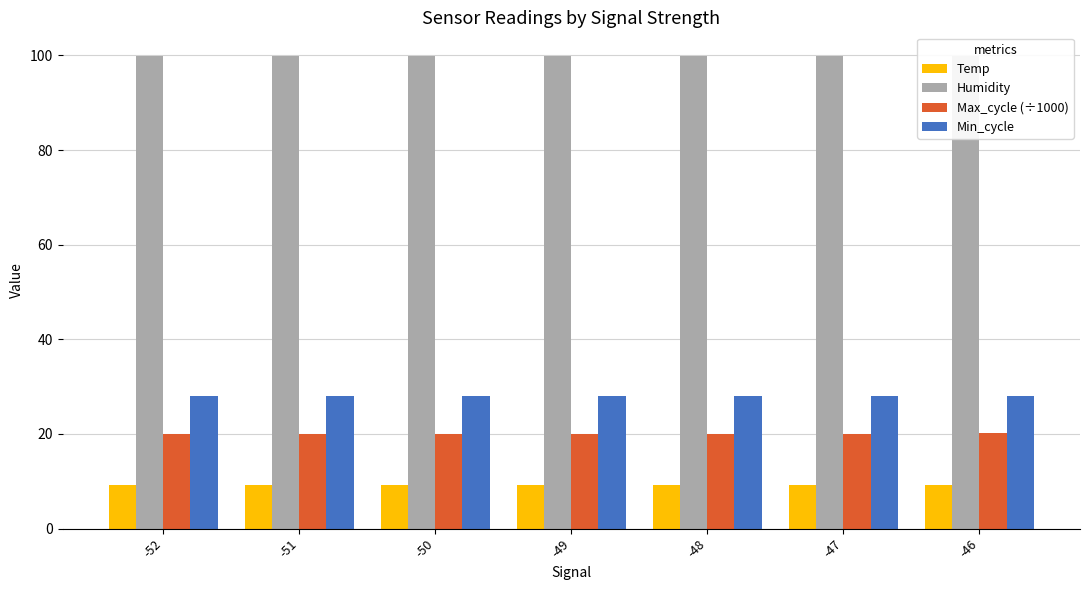

Is it true that Temp equals 9.2 at -49?

True